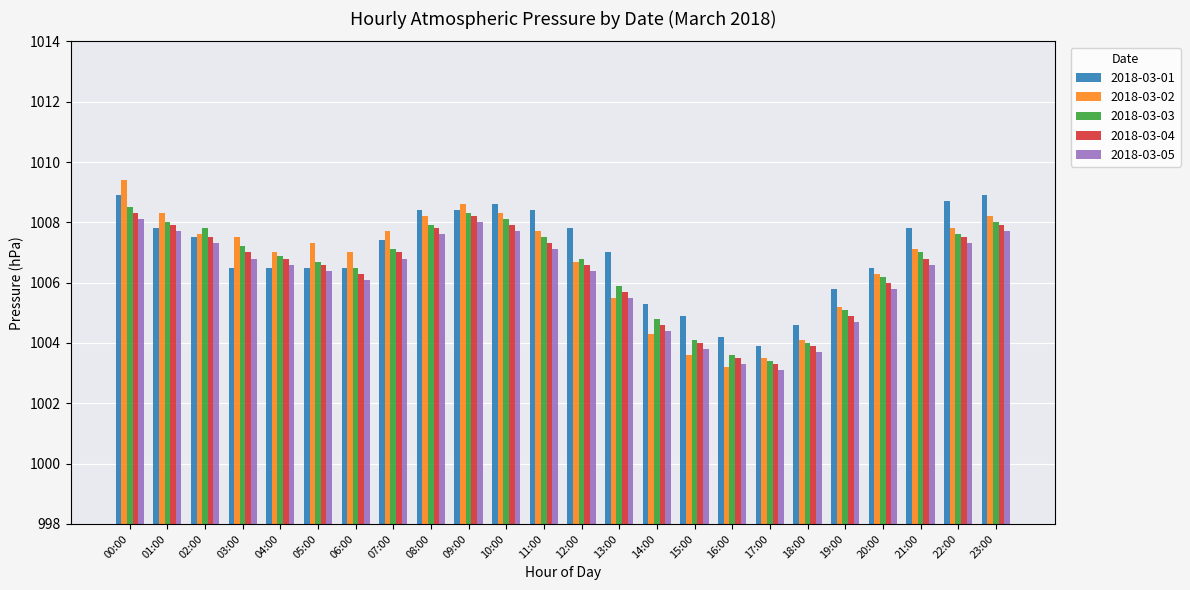

At which label does 2018-03-04 reach its minimum?

17:00